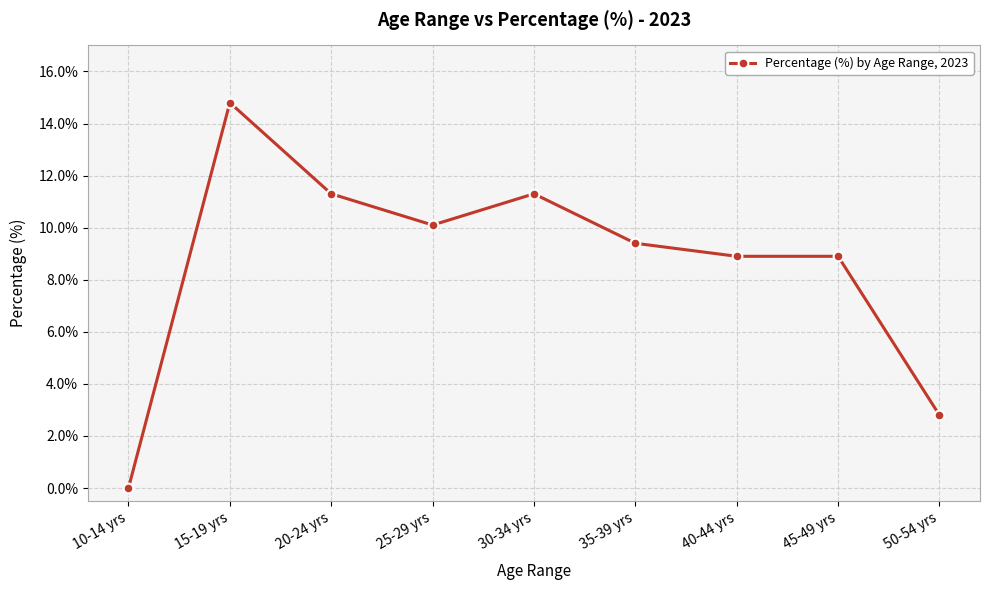

What is the greatest value displayed?

14.8